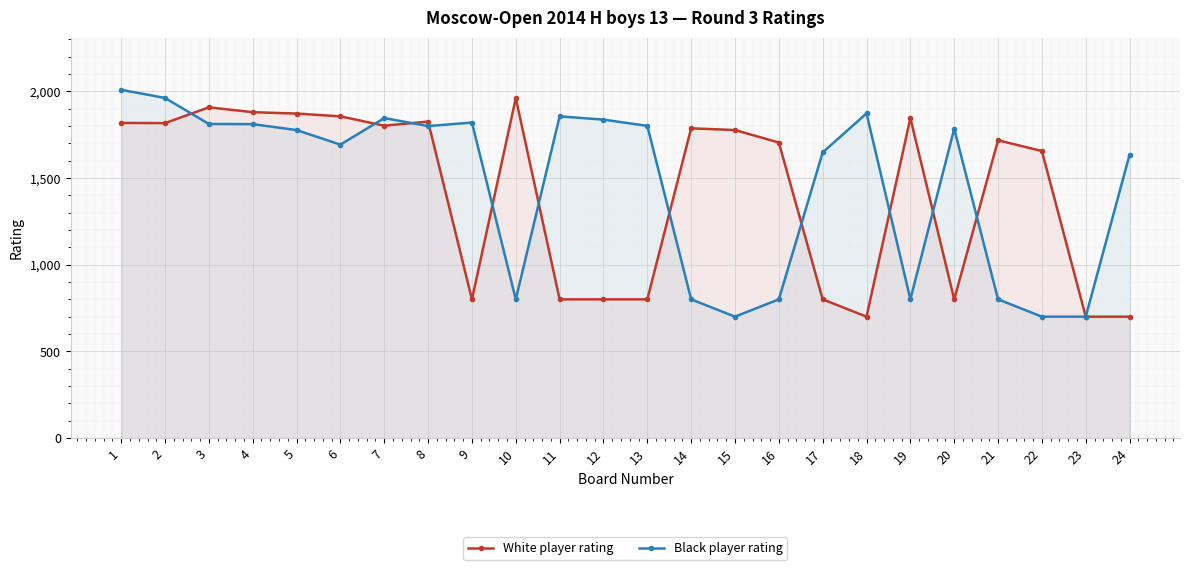

How many values in the Black player rating series exceed 1783?

11